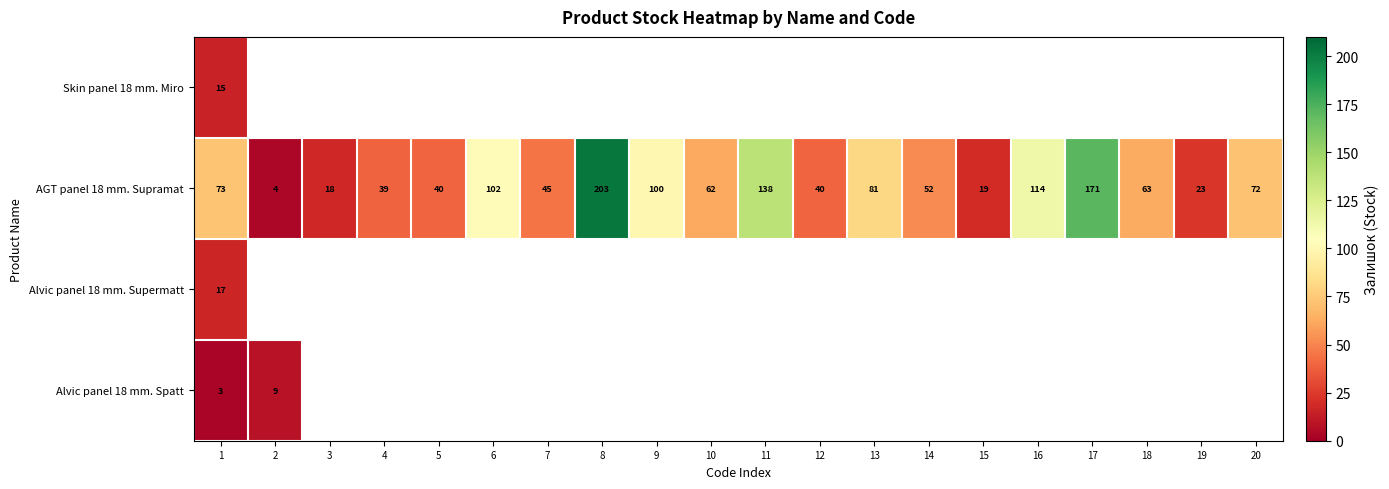

What is the maximum value shown in the chart?

203.0